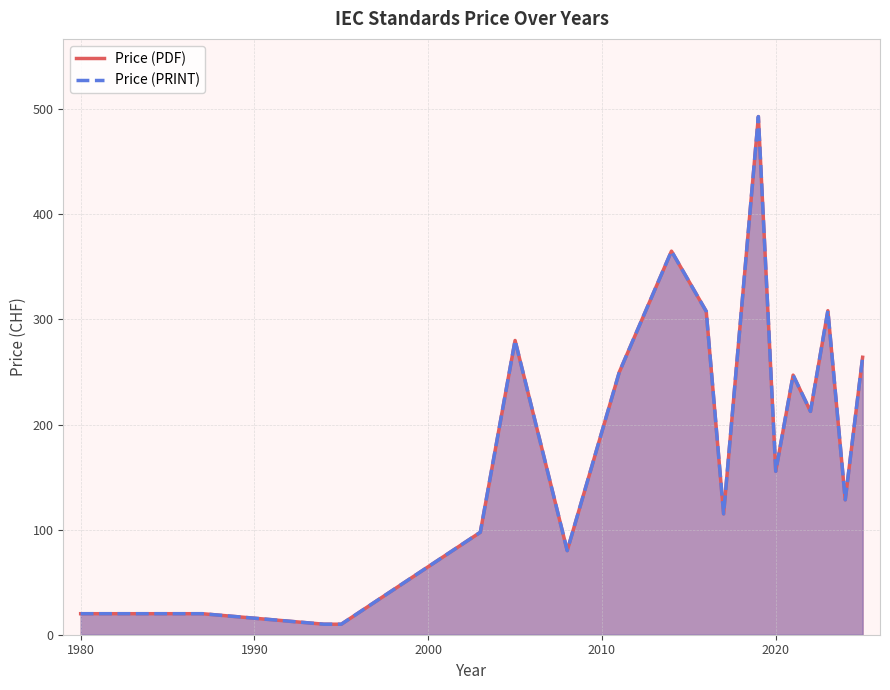

List the series in order of their peak value, highest first.

Price (PDF), Price (PRINT)